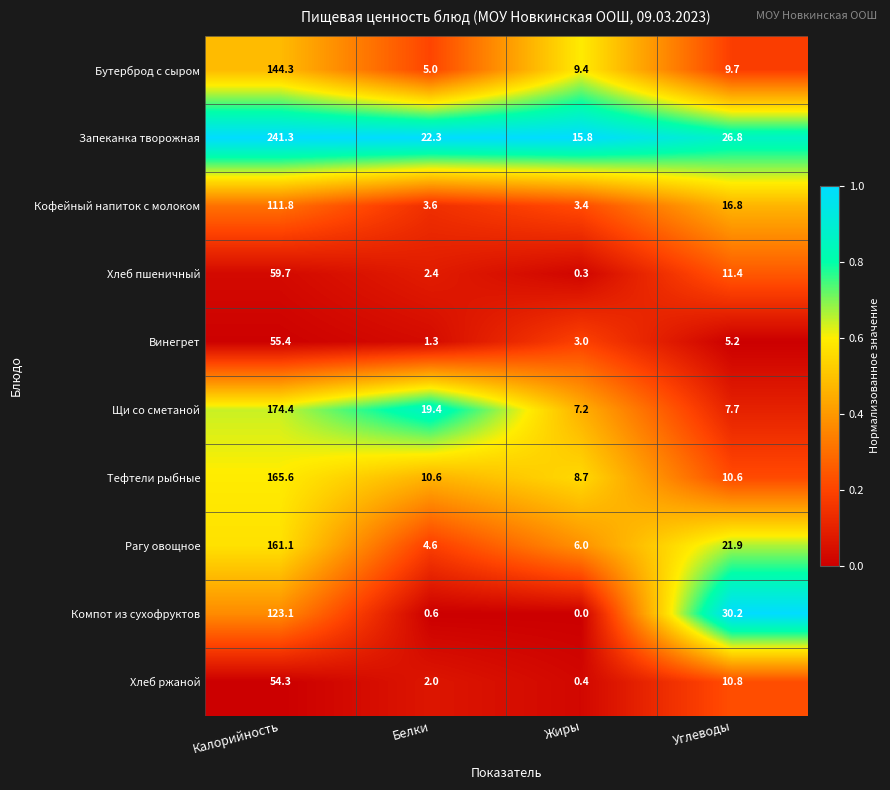

What is the total value across all series at Калорийность?

1291.0